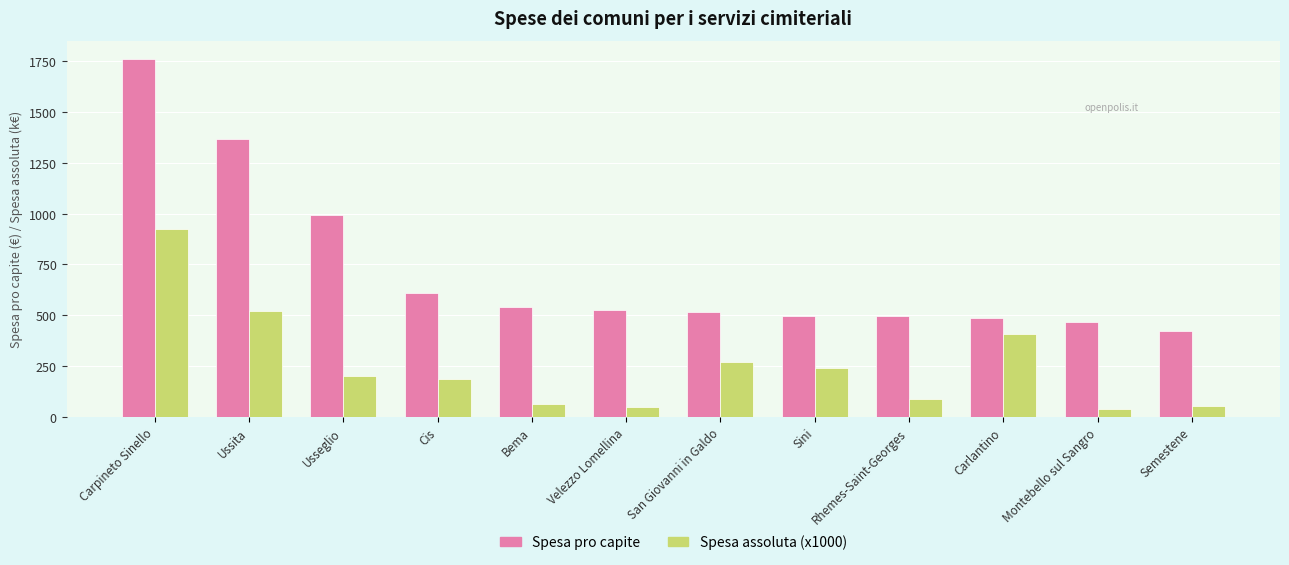

Which series changed the most between Rhemes-Saint-Georges and Carlantino?

Spesa assoluta (x1000)